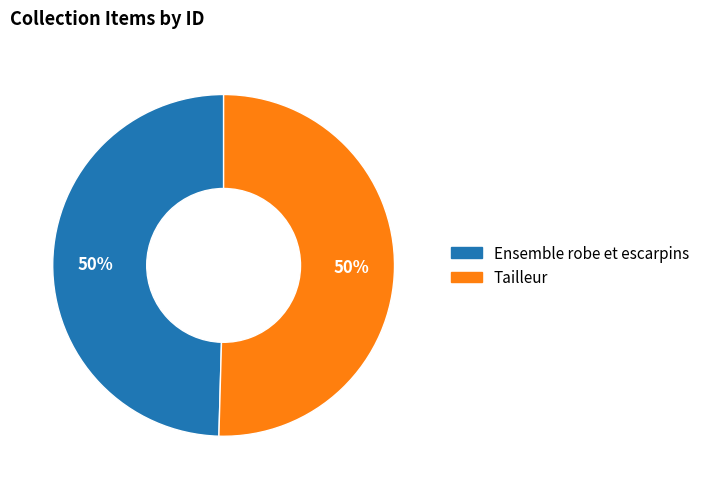

The Tailleur slice represents 50% of the pie. True or false?

True